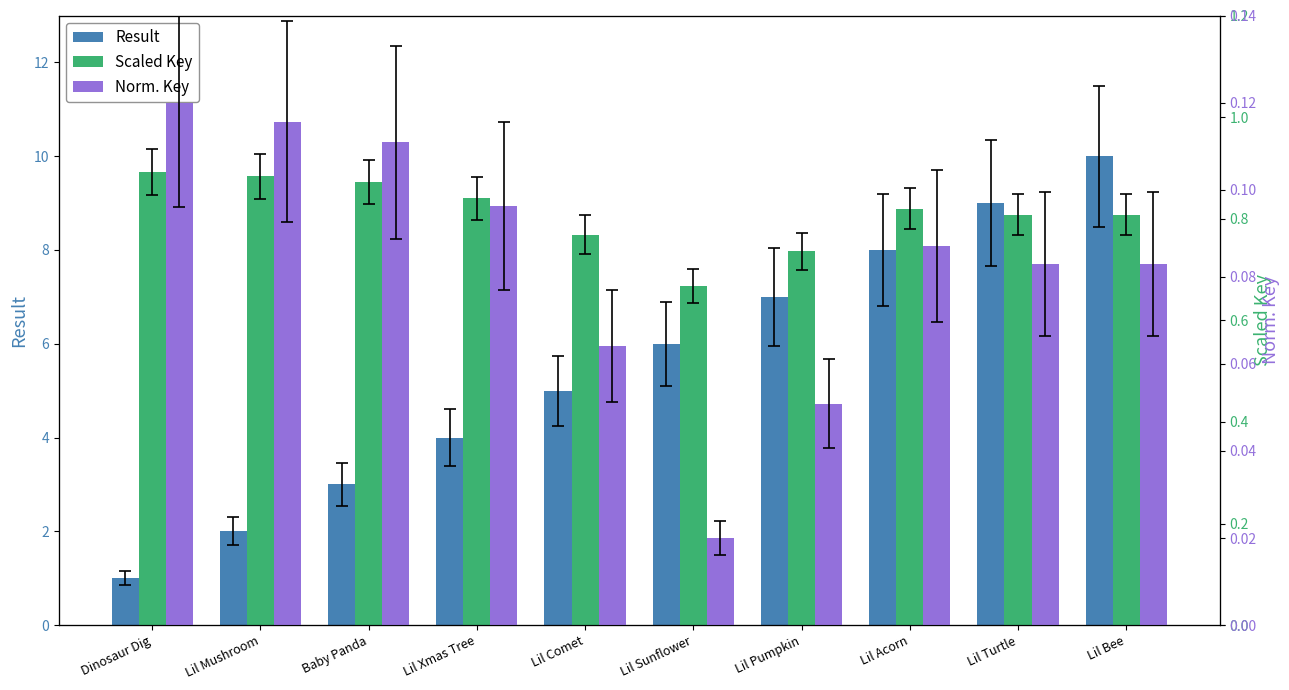

Between Lil Sunflower and Lil Mushroom, which is larger?

Lil Sunflower